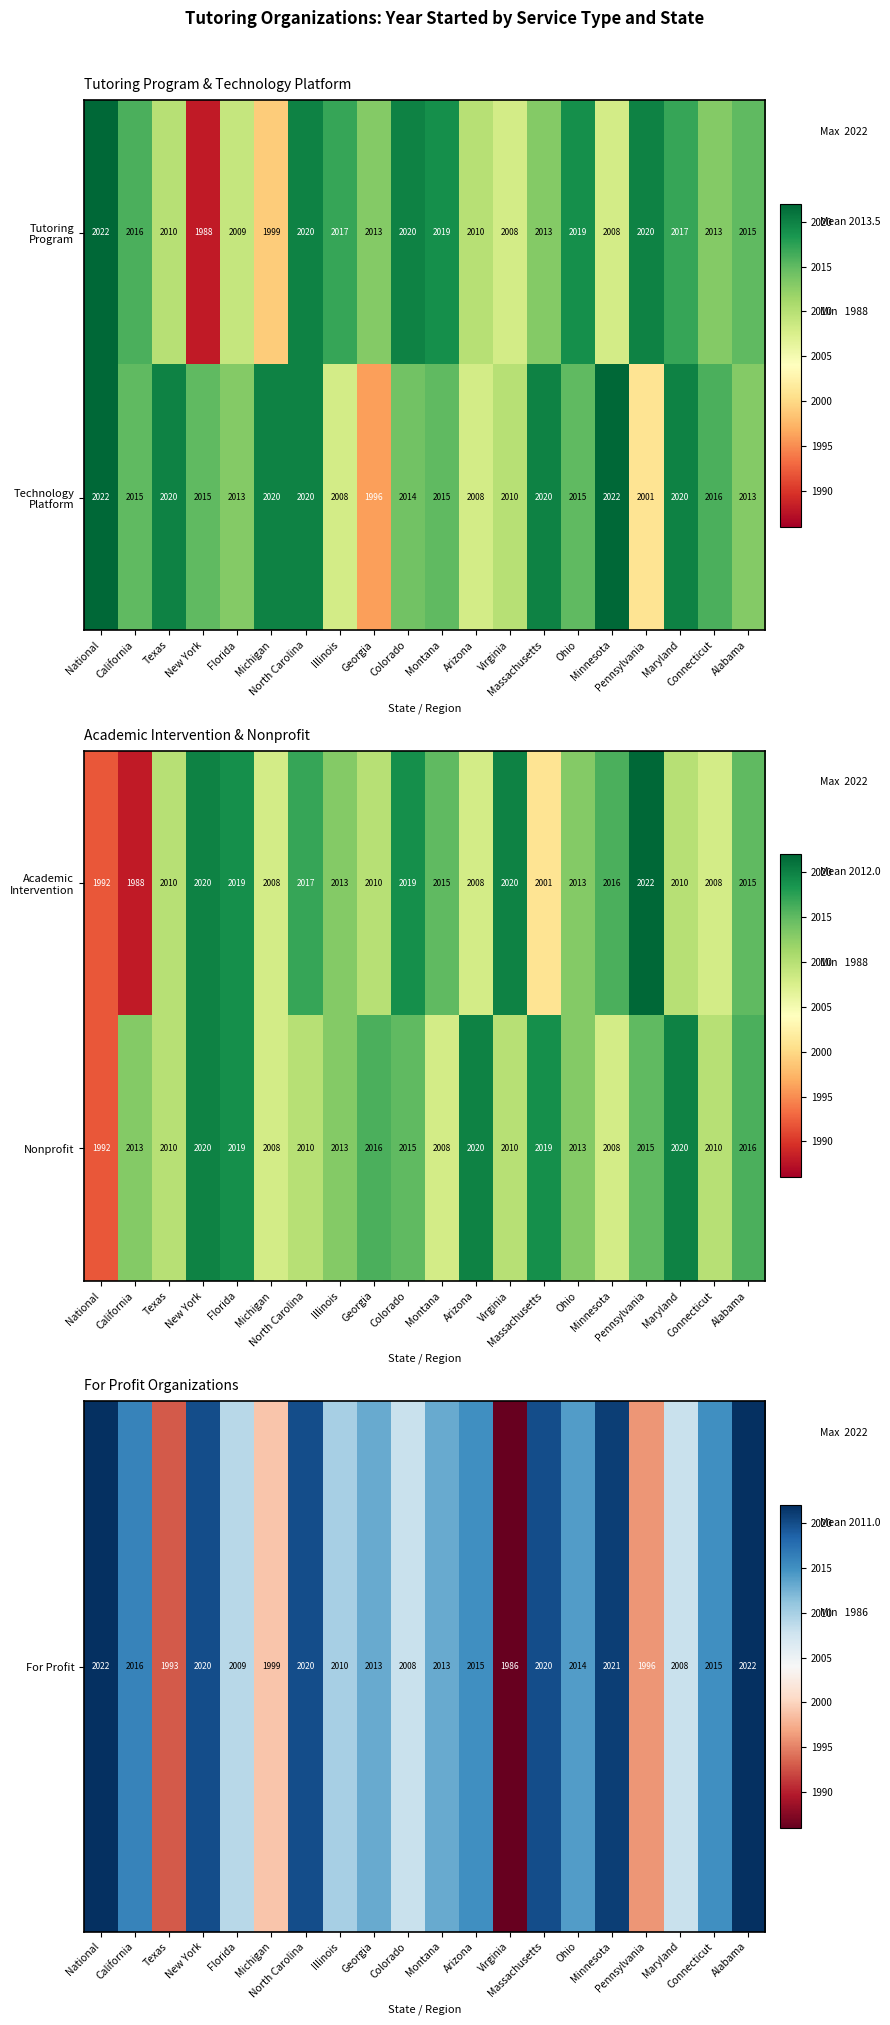

Where does the Nonprofit series first go above 2013?

New York